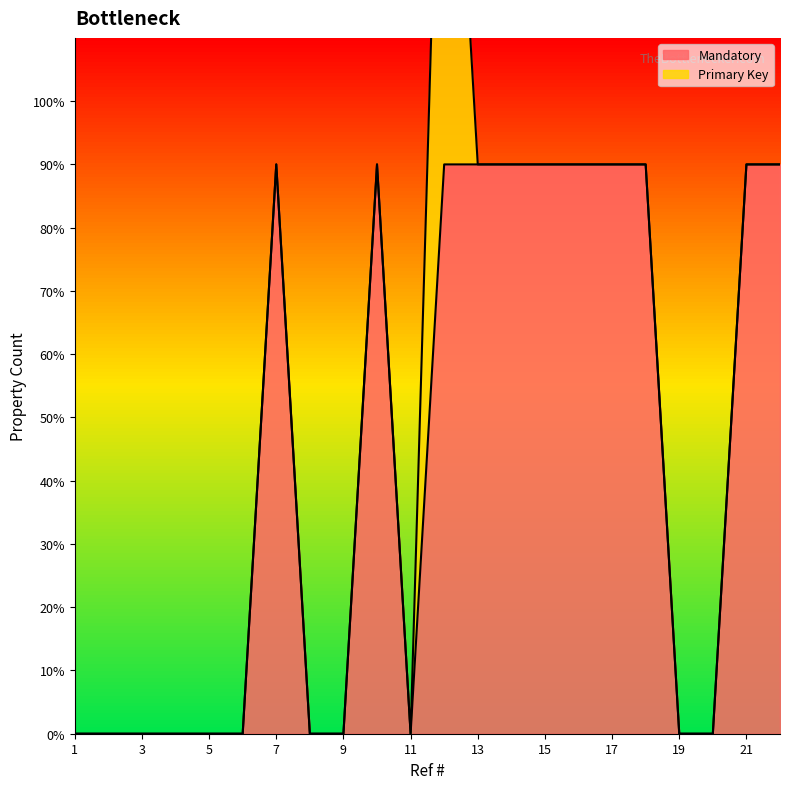

Which has a higher value, 15 or 21?

15